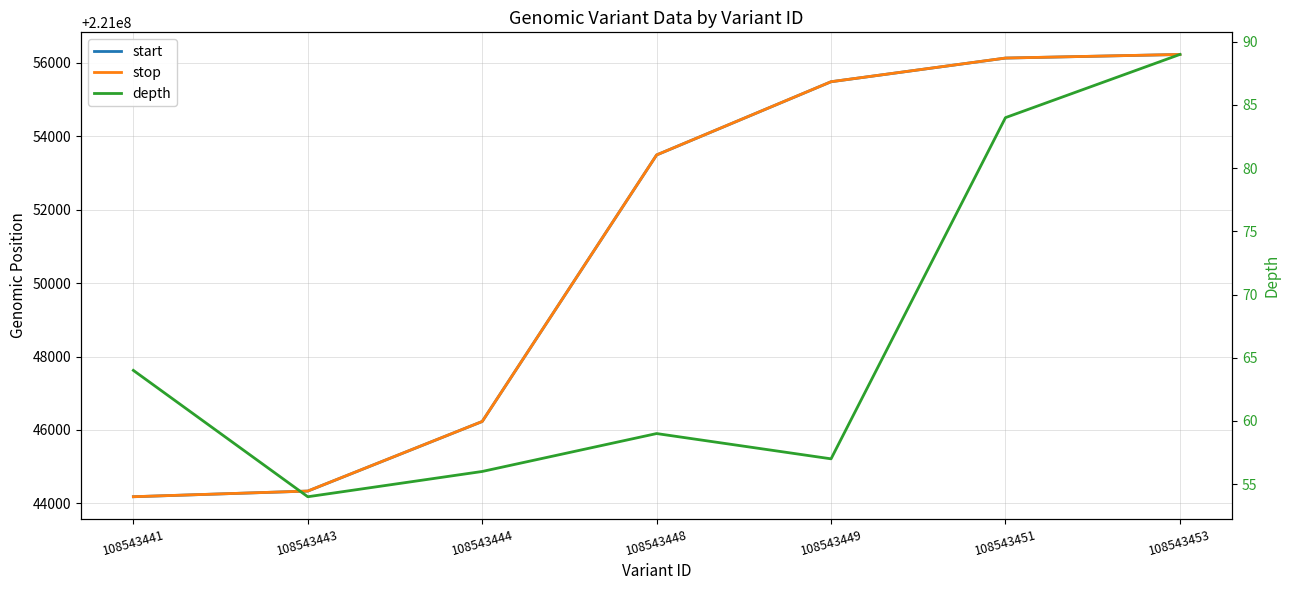

At which category is the sum across all series the highest?

108543453